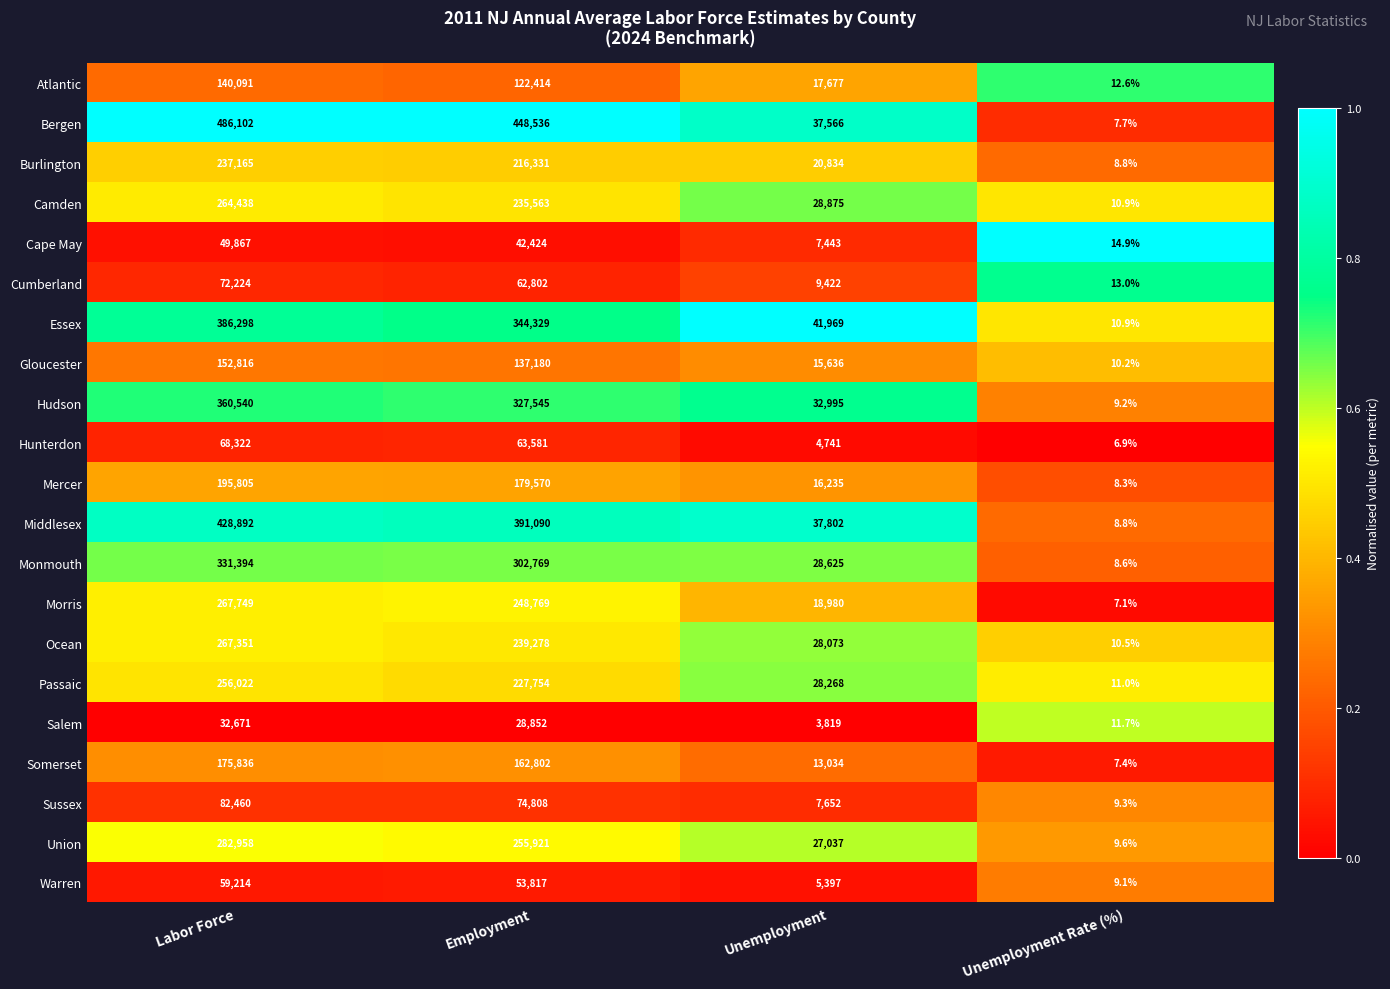

Which series has the widest spread of values?

Bergen